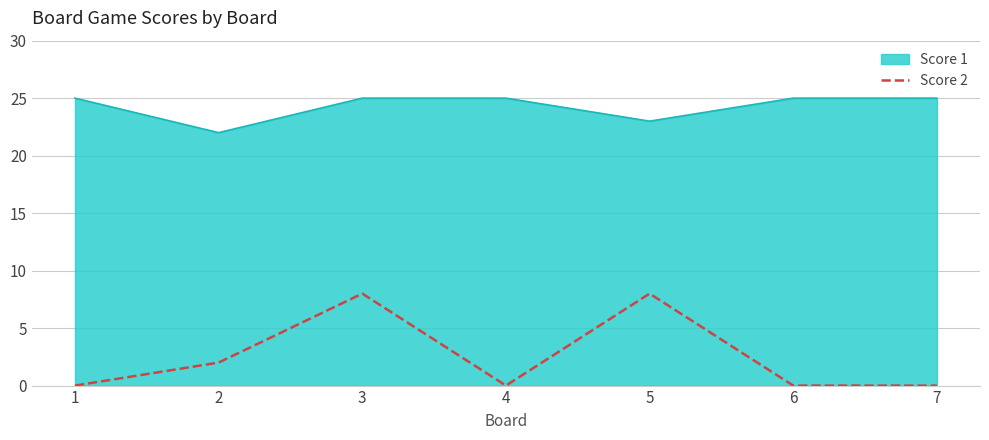

What is the maximum value shown in the chart?

25